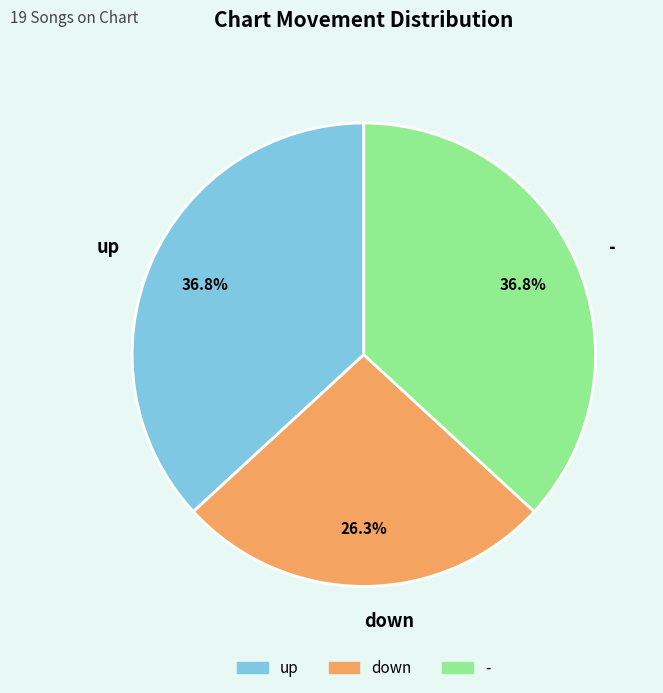

Approximately how many times larger is the value at down compared to up?

0.7